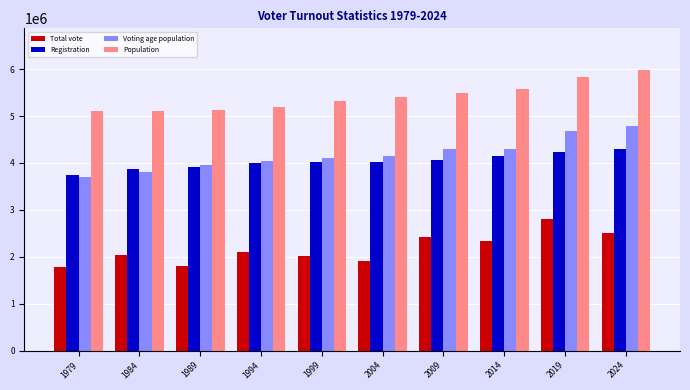

What is the difference between the maximum and minimum values in the Total vote series?

1005415